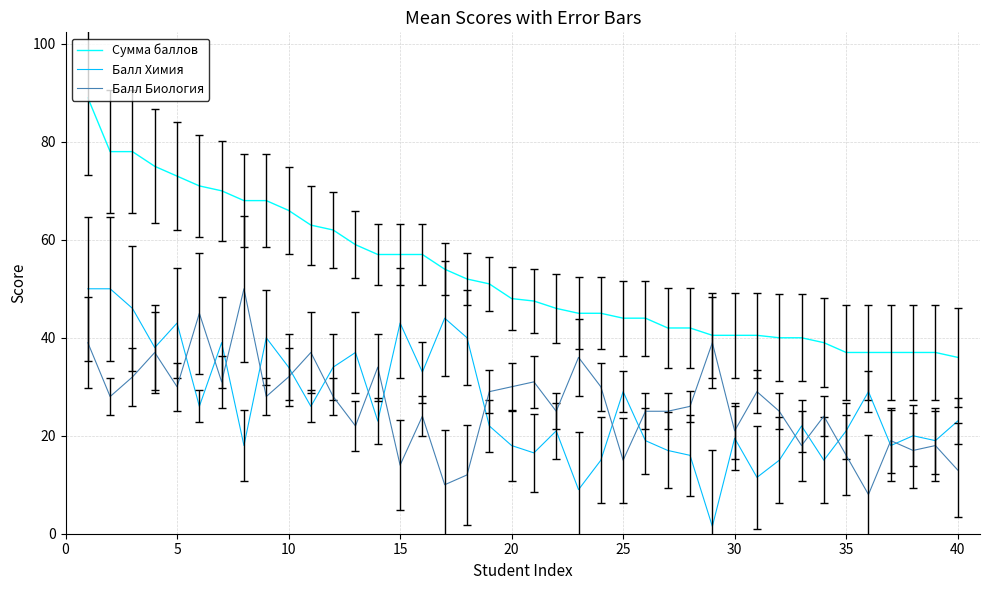

True or false: Сумма баллов and Балл Химия cross at least once.

False